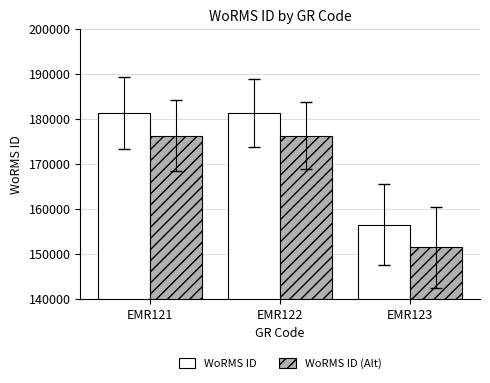

Read the WoRMS ID (Alt) value at EMR123.

151494